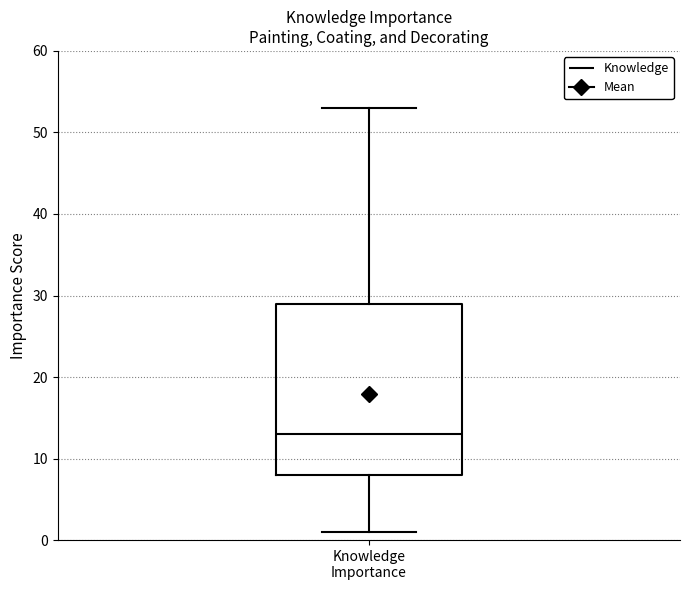

Read this box plot against the y-axis: the position of the median line, the range covered by the box, and the ends of both whiskers. The values are not printed on the chart, so give them approximately, as read against the axis.

median 13, box 8 to 29, whiskers 1 to 53